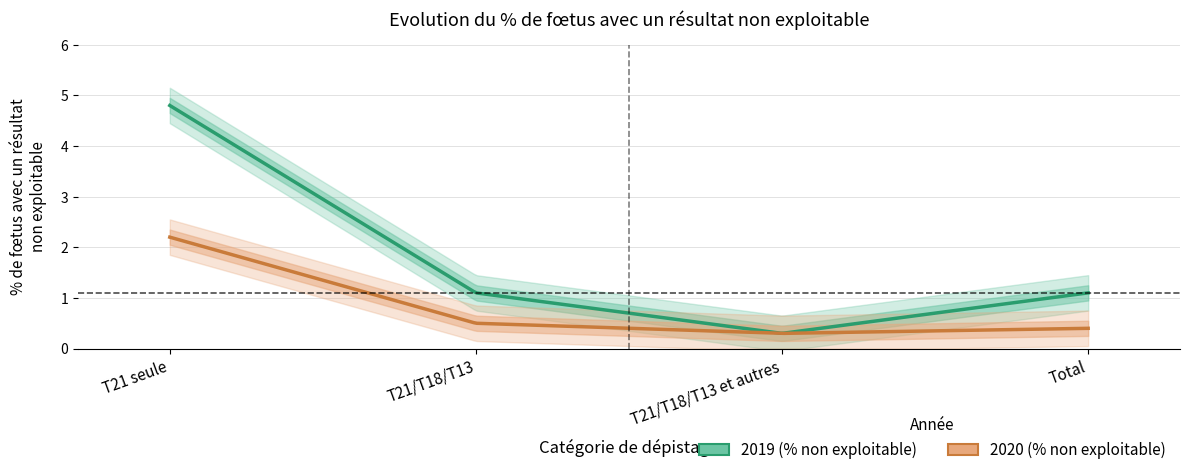

Reading left to right, list all the values displayed in this chart.

2019 (% non exploitable): 4.8	1.1	0.3	1.1
2020 (% non exploitable): 2.2	0.5	0.3	0.4